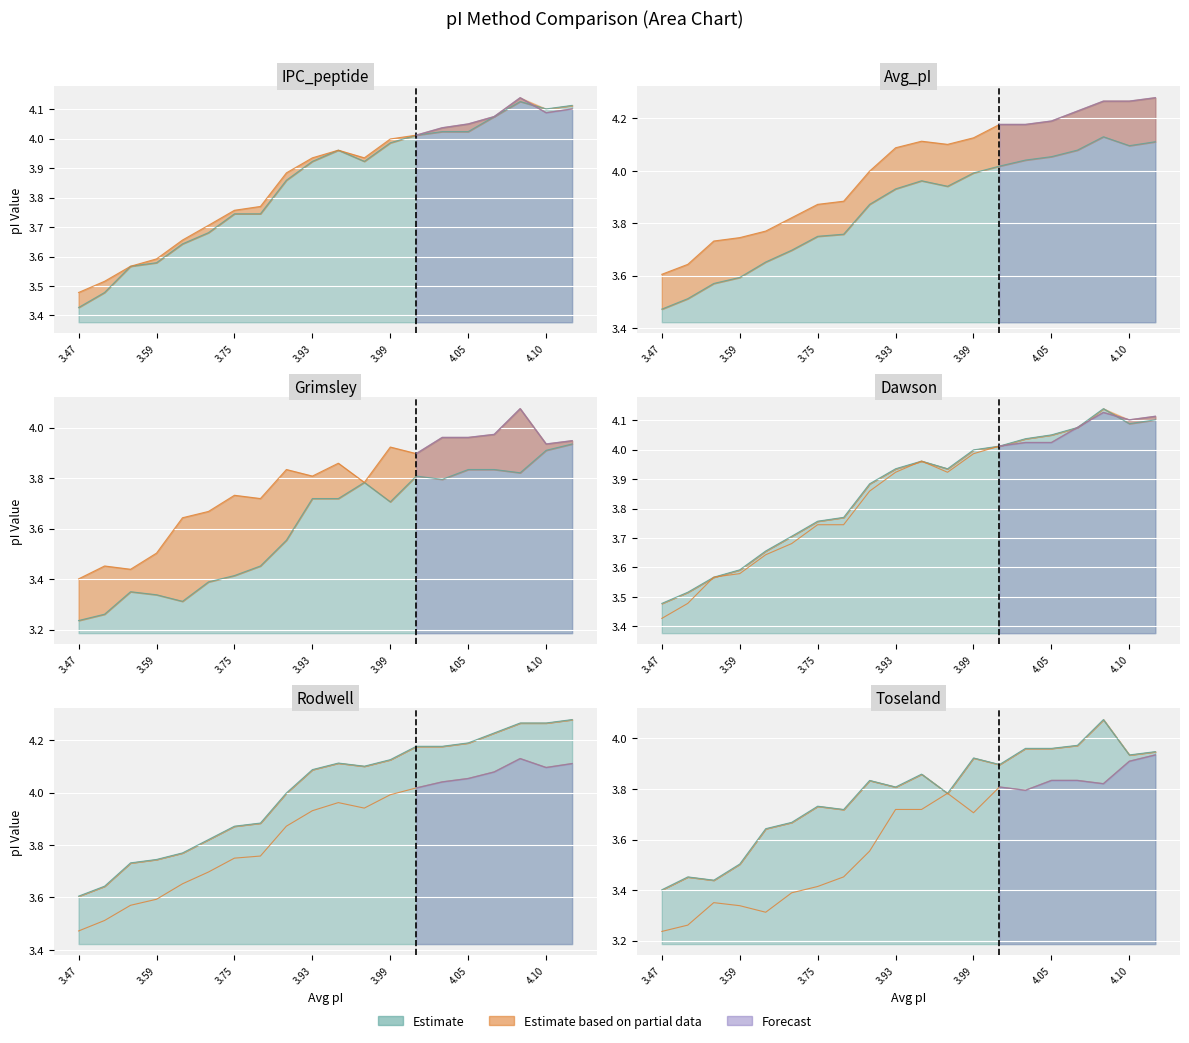

What is the difference between the maximum and minimum values in the Rodwell series?

0.7